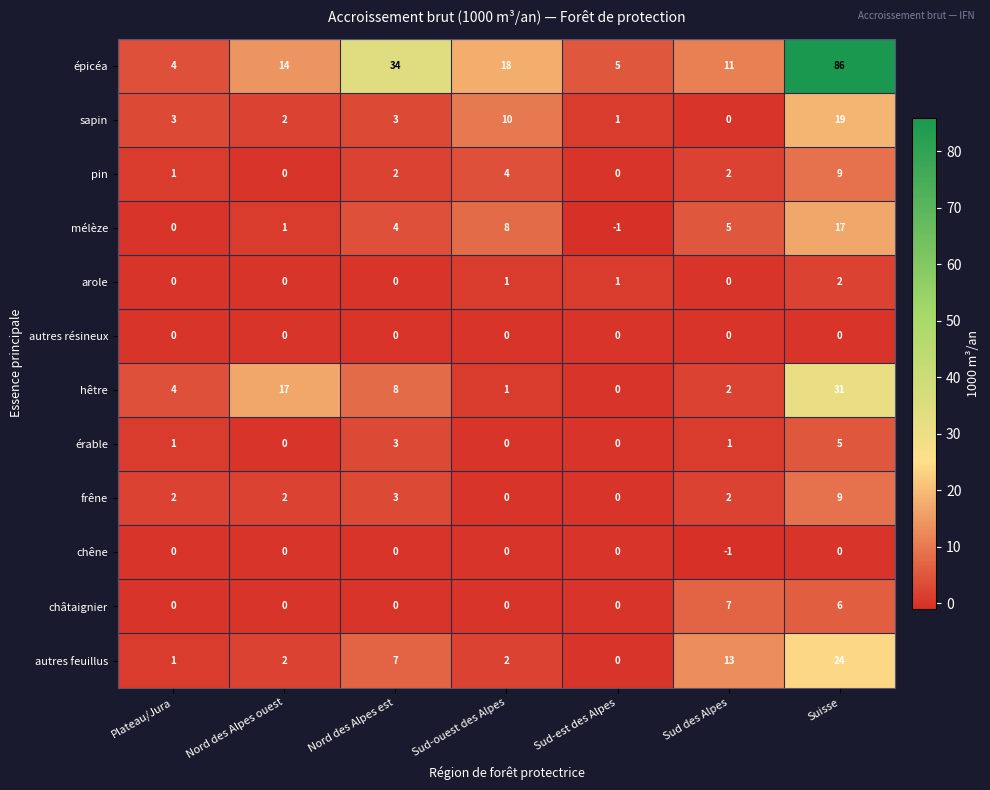

At how many categories does at least one series exceed 22?

2